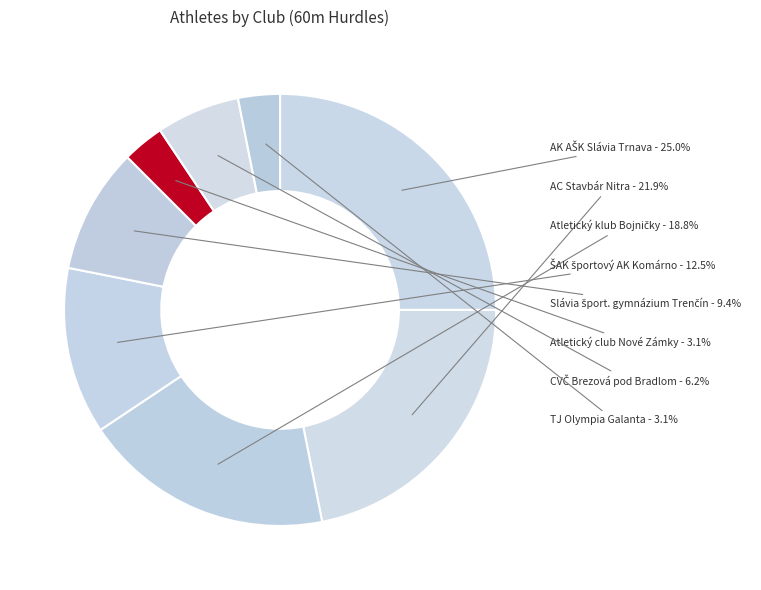

True or false: AK AŠK Slávia Trnava accounts for 35% of the total.

False